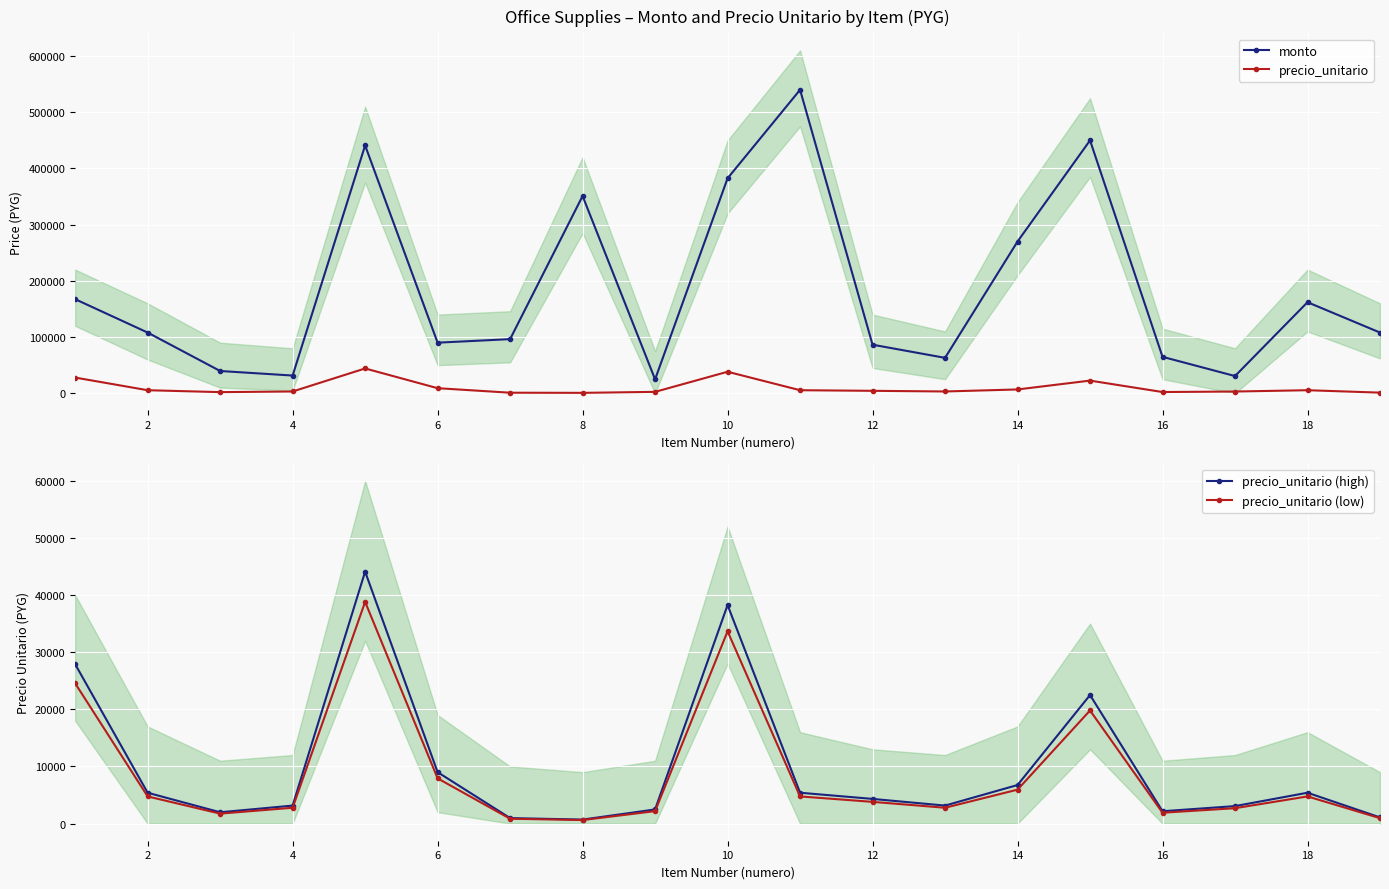

How many series are shown in this chart?

4